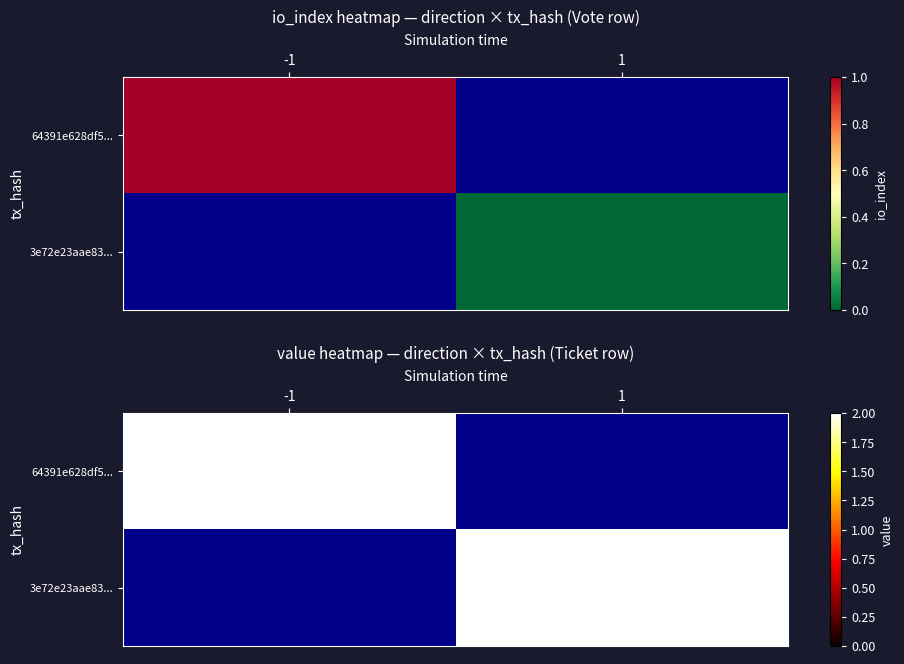

How many data points does each series have?

2